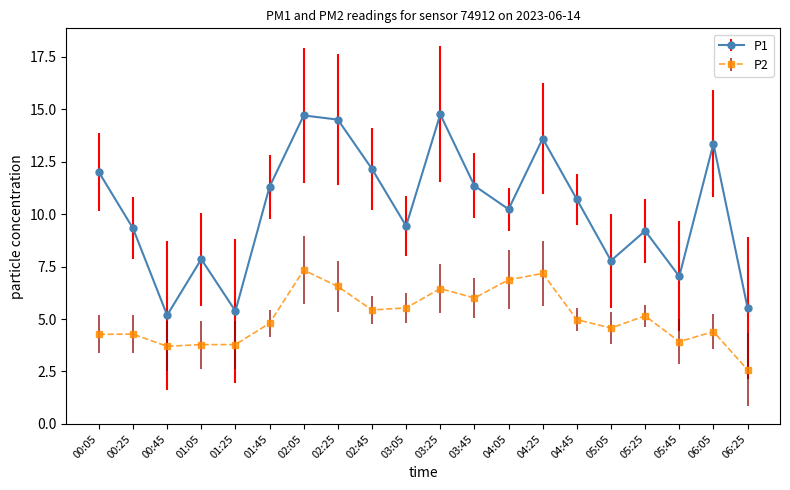

True or false: P2 has more than 0 points higher than both neighbors.

True